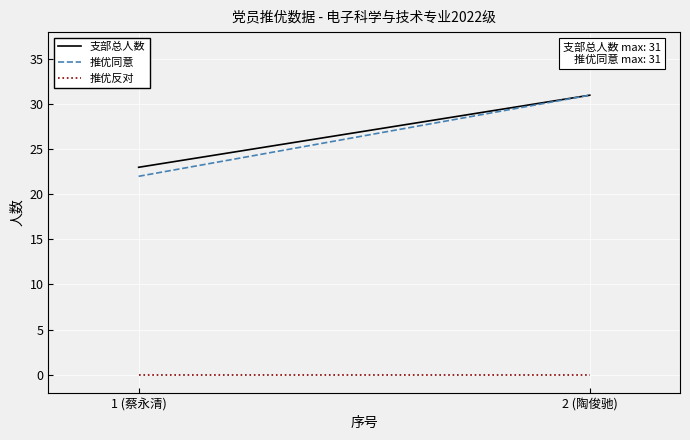

Rank the series by their maximum value, from highest to lowest.

支部总人数, 推优同意, 推优反对